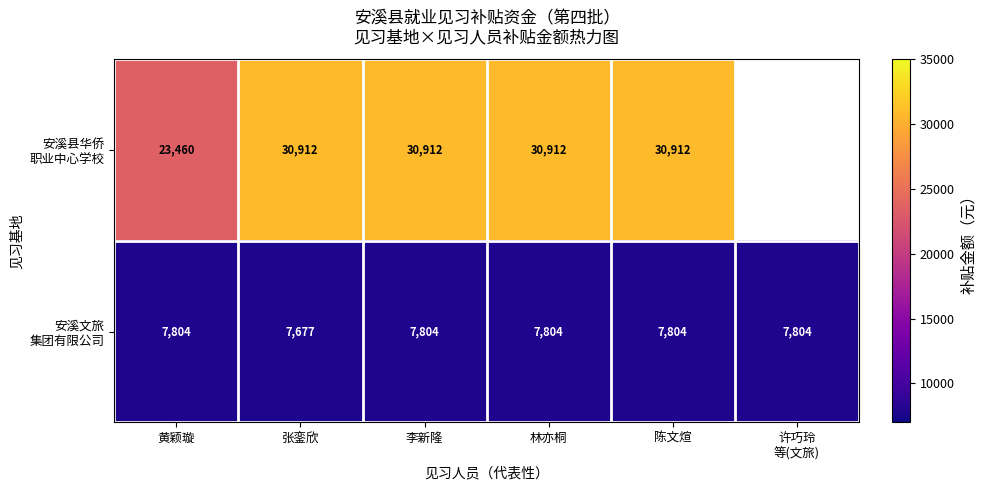

How many data points does each series have?

6